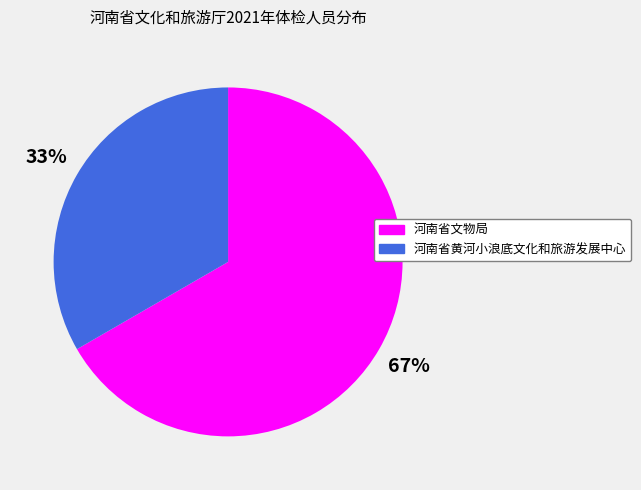

Is it true that 河南省文物局 is 75% of the pie?

False